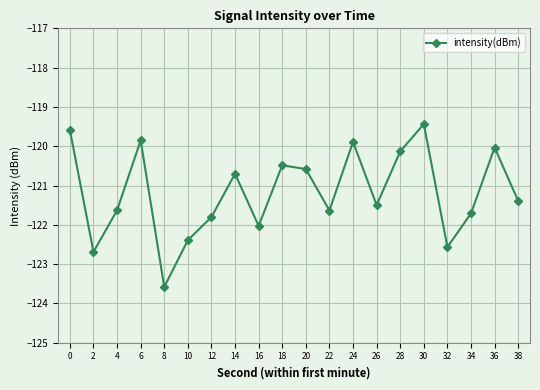

Between 36 and 2, which is larger?

36